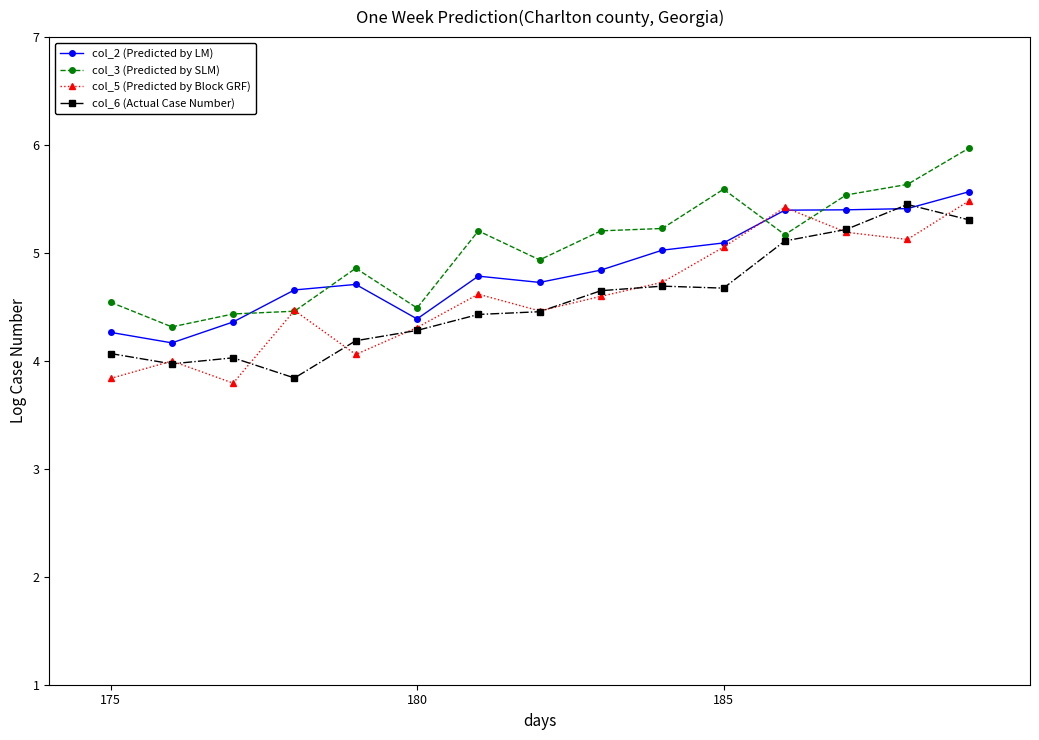

How many times do col_2 (Predicted by LM) and col_5 (Predicted by Block GRF) cross each other?

2